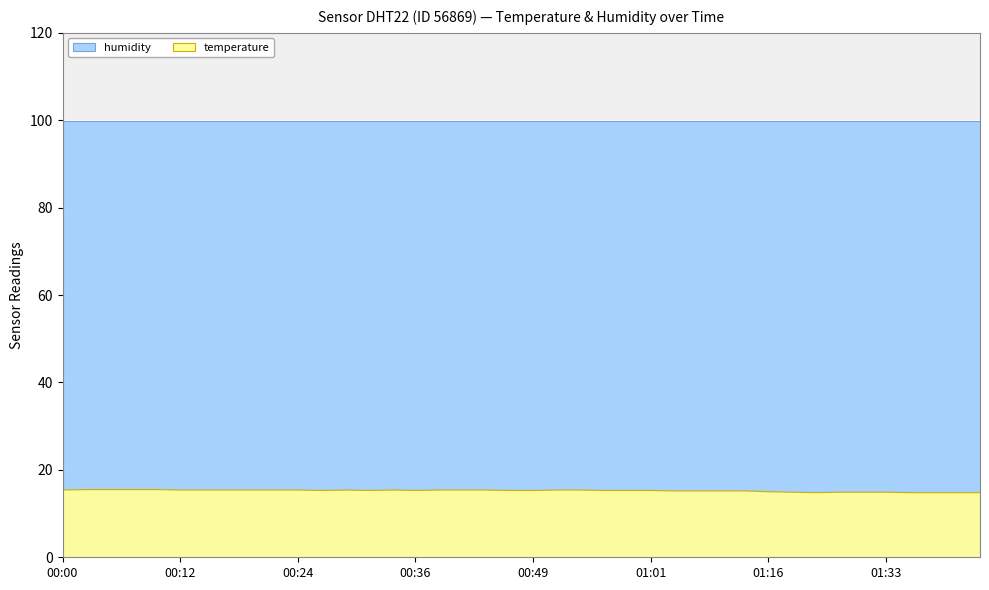

How many temperature values are between 15 and 16?

35